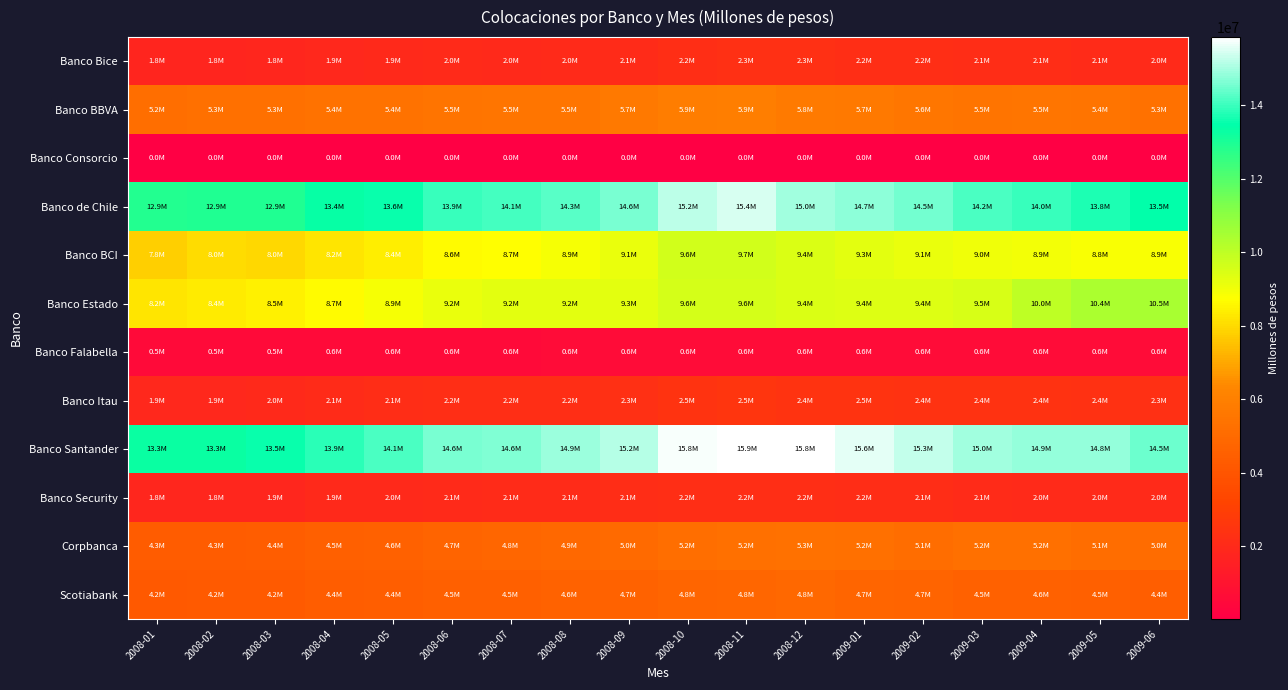

Reading right to left, list all the values displayed in this chart.

Banco Bice: 2009-06=2033827.8	2009-05=2091638.3	2009-04=2138663.2	2009-03=2121016.1	2009-02=2200592.1	2009-01=2234488.5	2008-12=2252571.7	2008-11=2253068.5	2008-10=2215586.7	2008-09=2097468.8	2008-08=2041350.4	2008-07=1994761.1	2008-06=2019770.3	2008-05=1941445.0	2008-04=1881593.2	2008-03=1842186.4	2008-02=1808429.6	2008-01=1763607.1
Banco BBVA: 2009-06=5278748.4	2009-05=5412381.5	2009-04=5485393.3	2009-03=5454993.9	2009-02=5568329.7	2009-01=5659094.9	2008-12=5762882.0	2008-11=5908143.4	2008-10=5881670.1	2008-09=5690112.7	2008-08=5516945.6	2008-07=5469130.8	2008-06=5459551.8	2008-05=5377014.8	2008-04=5382040.8	2008-03=5265162.3	2008-02=5260572.5	2008-01=5182390.5
Banco Consorcio: 2009-06=14818.8	2009-05=14517.3	2009-04=14279.7	2009-03=15560.7	2009-02=16573.1	2009-01=17615.3	2008-12=19309.0	2008-11=21738.0	2008-10=23135.1	2008-09=27307.8	2008-08=28789.4	2008-07=28433.3	2008-06=29617.0	2008-05=30523.0	2008-04=30171.1	2008-03=29778.8	2008-02=32239.8	2008-01=33929.7
Banco de Chile: 2009-06=13470666.7	2009-05=13753956.5	2009-04=13973856.6	2009-03=14182945.3	2009-02=14528103.3	2009-01=14748890.7	2008-12=14970042.4	2008-11=15433381.8	2008-10=15206229.0	2008-09=14612483.0	2008-08=14273878.2	2008-07=14109592.5	2008-06=13949444.9	2008-05=13569025.0	2008-04=13360065.1	2008-03=12917905.1	2008-02=12938268.4	2008-01=12877155.6
Banco BCI: 2009-06=8854005.7	2009-05=8823658.5	2009-04=8936404.9	2009-03=9005675.0	2009-02=9128709.0	2009-01=9255676.8	2008-12=9431673.7	2008-11=9651532.2	2008-10=9625029.5	2008-09=9140628.8	2008-08=8879434.2	2008-07=8709819.4	2008-06=8637648.7	2008-05=8371478.1	2008-04=8218232.0	2008-03=7963030.7	2008-02=8018036.1	2008-01=7808179.9
Banco Estado: 2009-06=10455165.9	2009-05=10365226.2	2009-04=10019364.1	2009-03=9527056.6	2009-02=9376900.1	2009-01=9417168.2	2008-12=9431773.9	2008-11=9605026.8	2008-10=9562478.3	2008-09=9293322.5	2008-08=9248217.3	2008-07=9246259.7	2008-06=9157088.0	2008-05=8925913.5	2008-04=8667943.2	2008-03=8450937.7	2008-02=8352866.8	2008-01=8241301.0
Banco Falabella: 2009-06=587812.4	2009-05=590219.2	2009-04=589608.9	2009-03=586198.8	2009-02=580616.6	2009-01=579460.6	2008-12=595906.5	2008-11=592799.2	2008-10=590952.9	2008-09=589005.9	2008-08=580395.3	2008-07=570848.9	2008-06=556780.2	2008-05=555517.3	2008-04=554975.2	2008-03=544806.6	2008-02=539306.9	2008-01=533314.4
Banco Itau: 2009-06=2291493.5	2009-05=2360406.0	2009-04=2378242.9	2009-03=2373730.2	2009-02=2391324.1	2009-01=2450699.3	2008-12=2439839.2	2008-11=2504444.3	2008-10=2458152.8	2008-09=2298721.1	2008-08=2192897.6	2008-07=2184071.8	2008-06=2213939.3	2008-05=2120073.2	2008-04=2063394.7	2008-03=1961979.4	2008-02=1925511.4	2008-01=1921387.7
Banco Santander: 2009-06=14460556.4	2009-05=14821950.6	2009-04=14865106.3	2009-03=14969617.2	2009-02=15274322.3	2009-01=15566055.9	2008-12=15816403.8	2008-11=15859499.5	2008-10=15784021.8	2008-09=15177719.4	2008-08=14899269.5	2008-07=14639136.0	2008-06=14561430.7	2008-05=14128355.0	2008-04=13859581.7	2008-03=13525222.4	2008-02=13320134.3	2008-01=13298024.1
Banco Security: 2009-06=2001553.7	2009-05=2005844.4	2009-04=2028791.5	2009-03=2074789.9	2009-02=2125317.8	2009-01=2168354.8	2008-12=2205932.0	2008-11=2185599.1	2008-10=2218600.9	2008-09=2137419.9	2008-08=2086231.7	2008-07=2068891.2	2008-06=2051563.5	2008-05=1981822.1	2008-04=1933079.4	2008-03=1867719.1	2008-02=1840134.7	2008-01=1833726.6
Corpbanca: 2009-06=5048292.3	2009-05=5131886.6	2009-04=5236188.7	2009-03=5226993.2	2009-02=5146114.3	2009-01=5236009.7	2008-12=5287781.5	2008-11=5224360.2	2008-10=5178995.7	2008-09=4985810.9	2008-08=4878093.0	2008-07=4837162.8	2008-06=4697692.2	2008-05=4570510.3	2008-04=4504289.5	2008-03=4378971.8	2008-02=4325659.7	2008-01=4319721.8
Scotiabank: 2009-06=4422283.5	2009-05=4528609.8	2009-04=4564464.4	2009-03=4543070.4	2009-02=4686553.7	2009-01=4748366.6	2008-12=4842226.4	2008-11=4792457.6	2008-10=4769490.9	2008-09=4650184.4	2008-08=4595259.4	2008-07=4529130.5	2008-06=4498901.7	2008-05=4446050.0	2008-04=4365027.2	2008-03=4228774.4	2008-02=4229899.7	2008-01=4174772.0